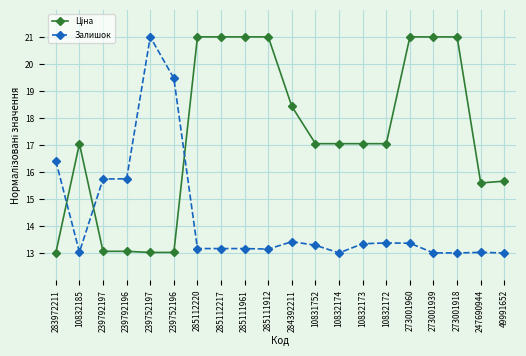

What position from the left is 273001918?

18